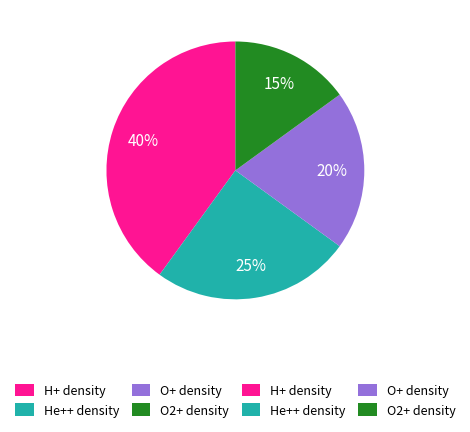

To the nearest percent, what is the difference between the largest and smallest slice percentages?

25%